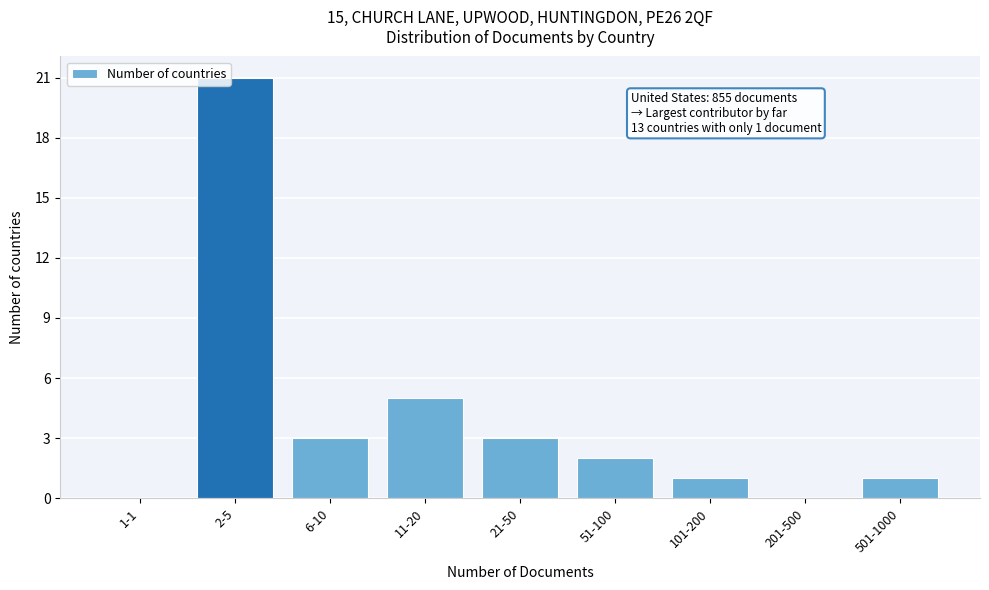

Reading left to right, transcribe all the data shown in this chart.

1-1=0	2-5=21	6-10=3	11-20=5	21-50=3	51-100=2	101-200=1	201-500=0	501-1000=1